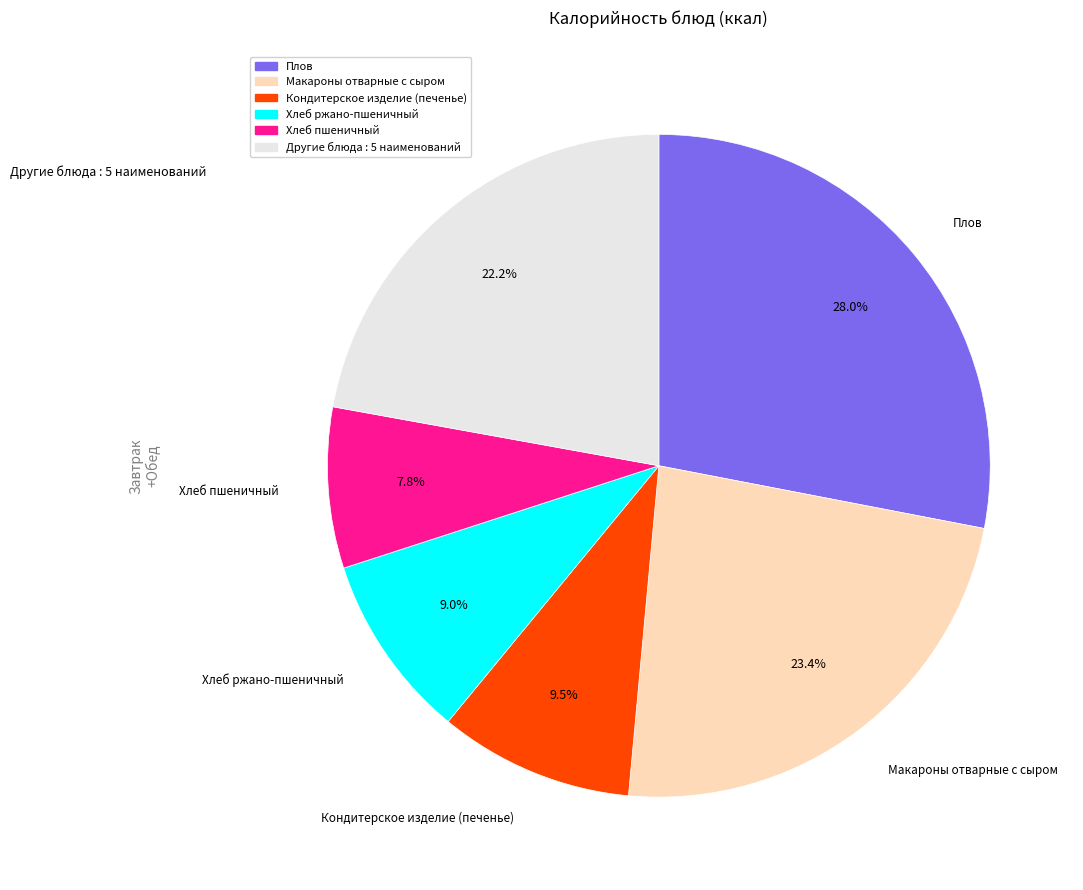

To the nearest percent, what is the average slice percentage?

17%